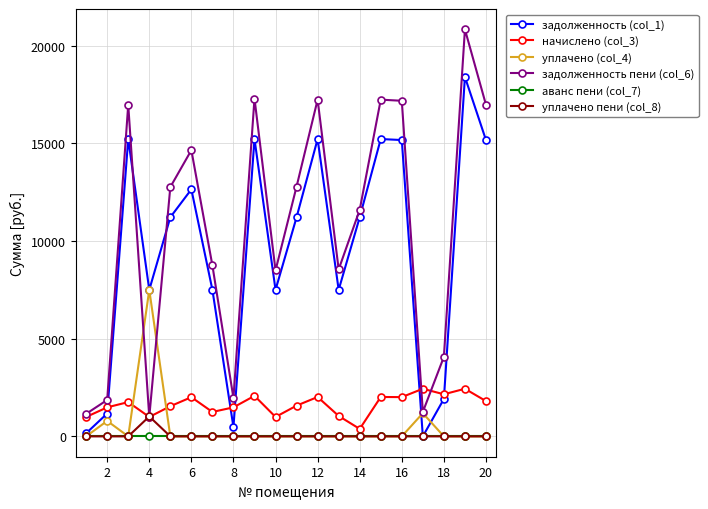

How many interior local peaks does the задолженность (col_1) series have?

6